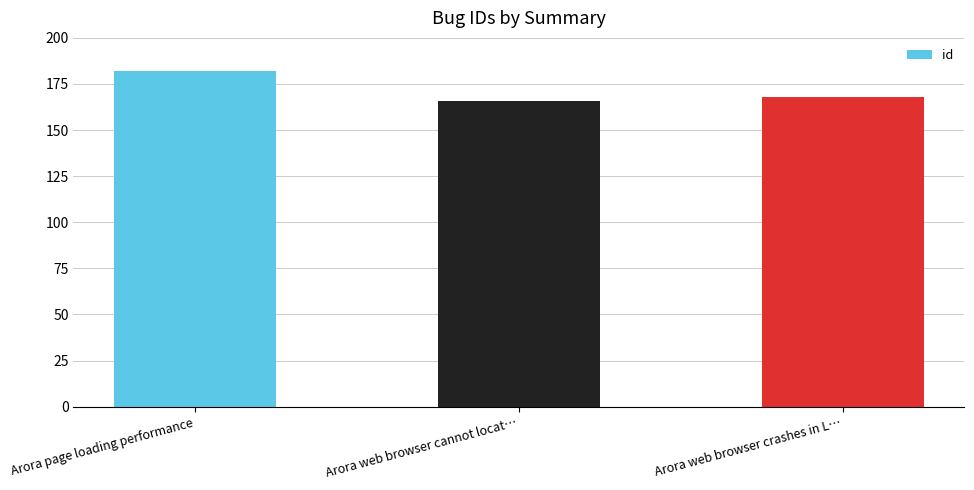

Are the bars horizontal?

No